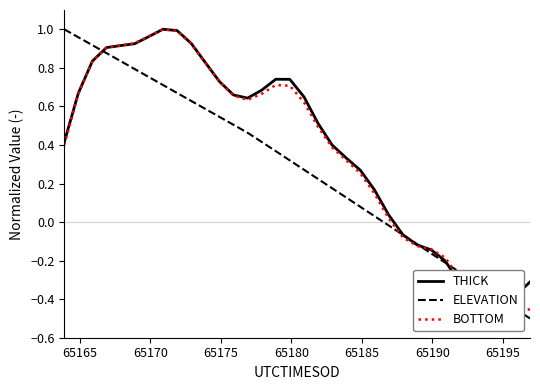

Is the value of ELEVATION at 29 greater than the value of THICK at 65190?

No